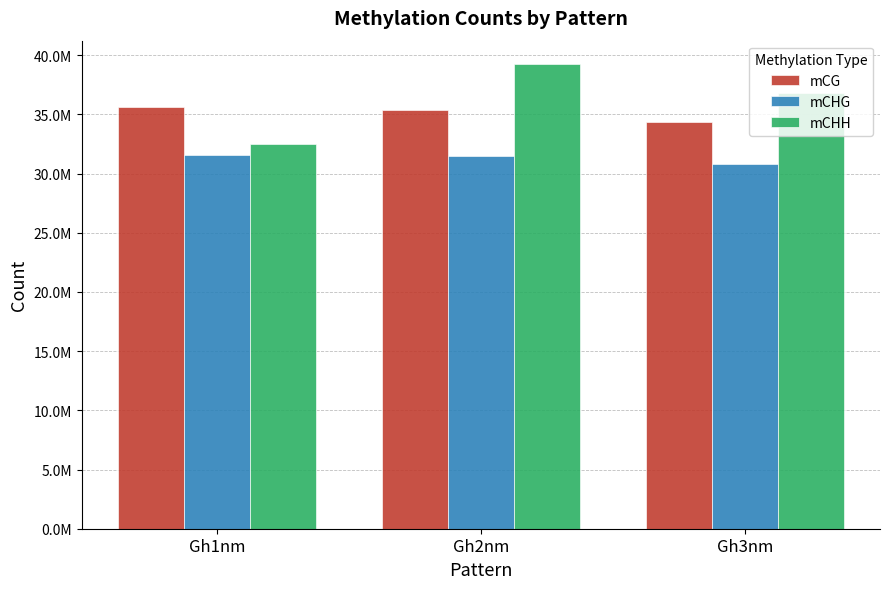

Which category has the lowest value across all series?

Gh3nm